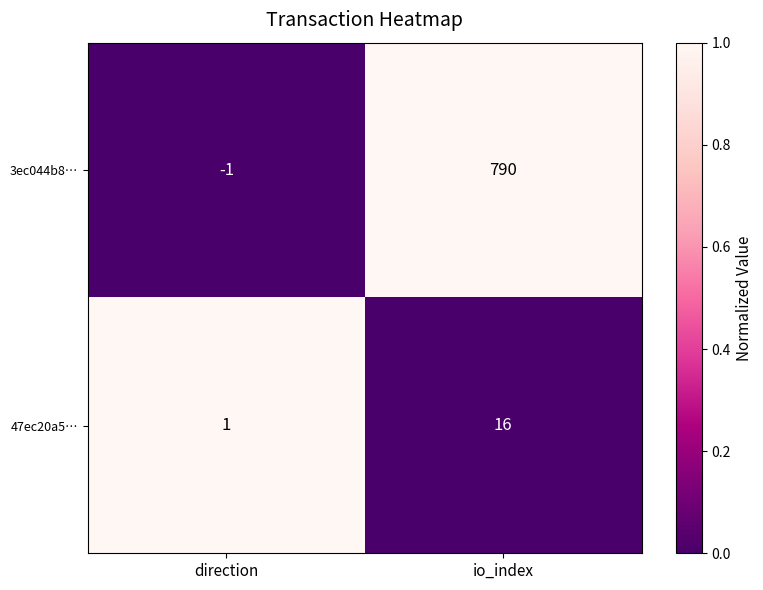

How many values in 3ec044b8… are above zero?

1